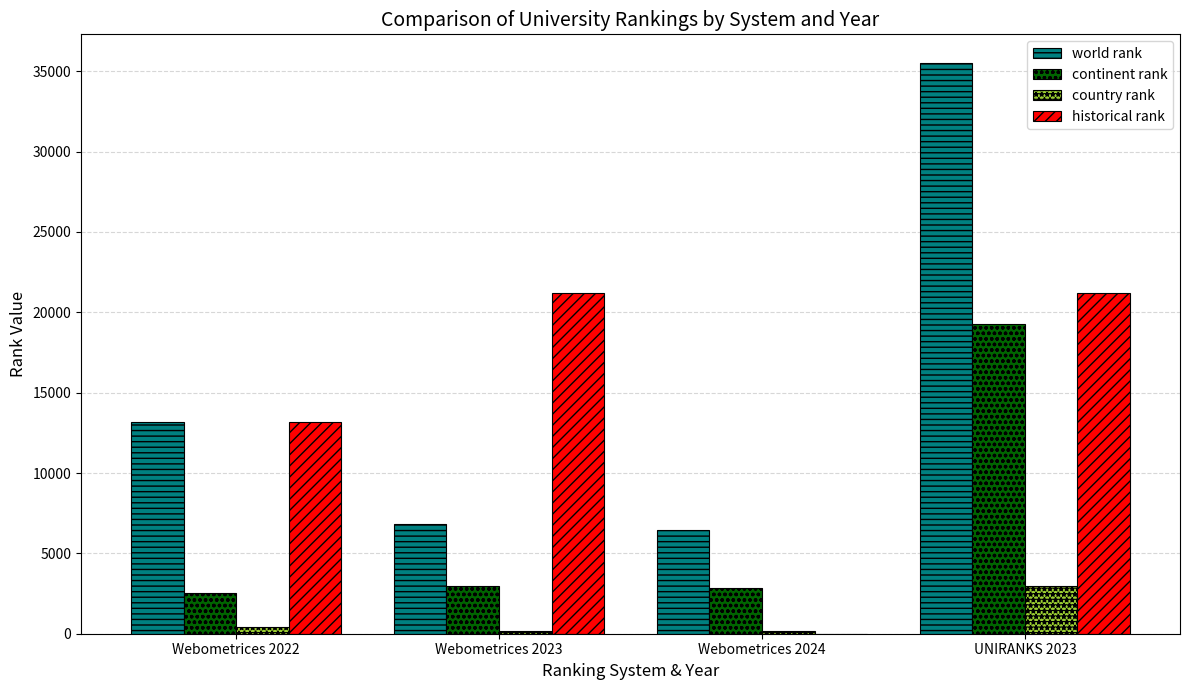

What is the sum of all world rank values?

61982